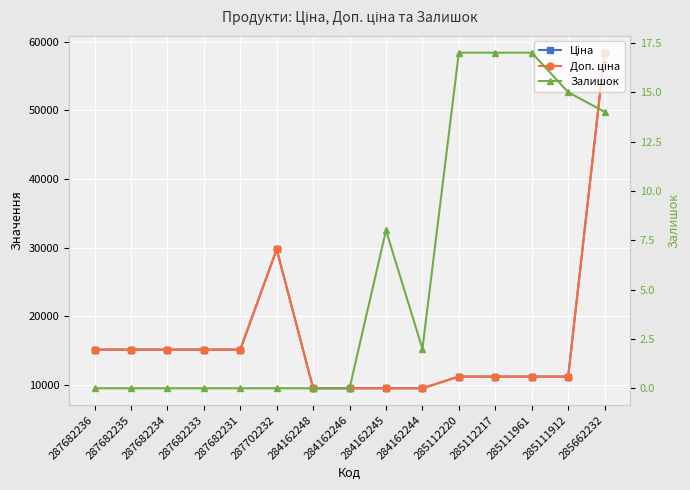

What is the label of the 4th point from the right?

285112217